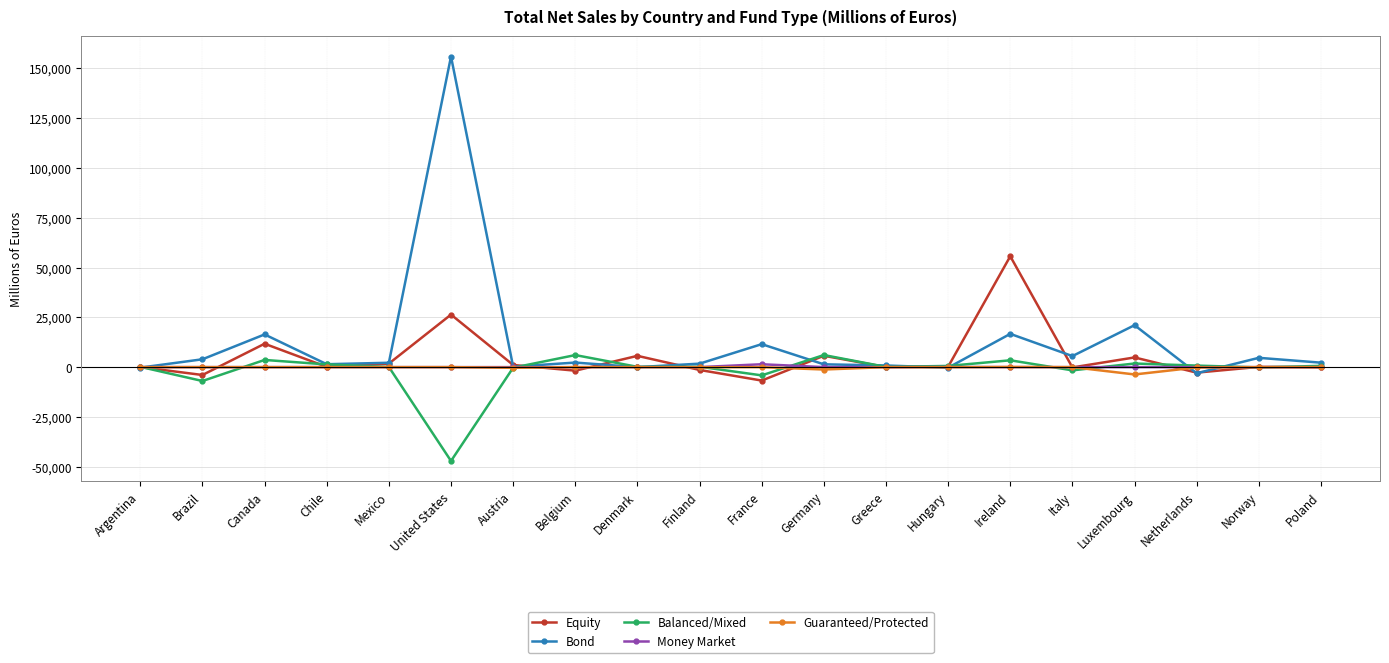

How many lines are shown in the chart?

5